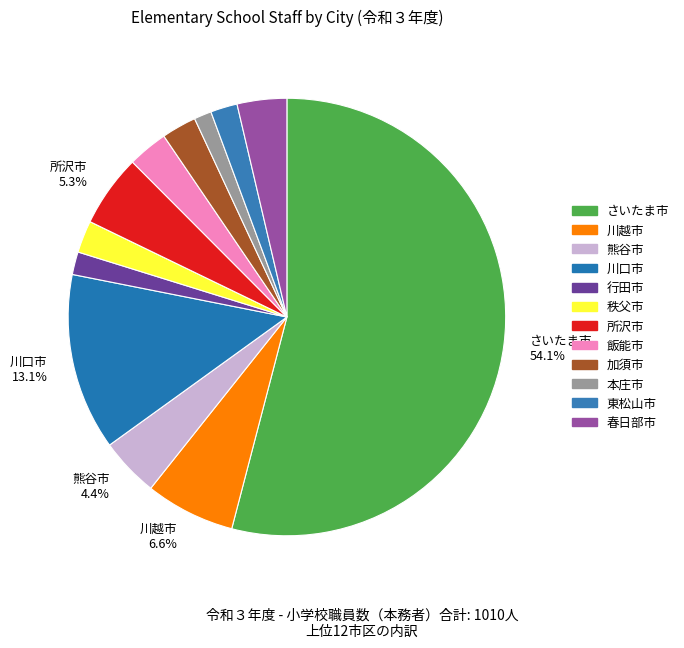

Count the number of slices in the pie.

12